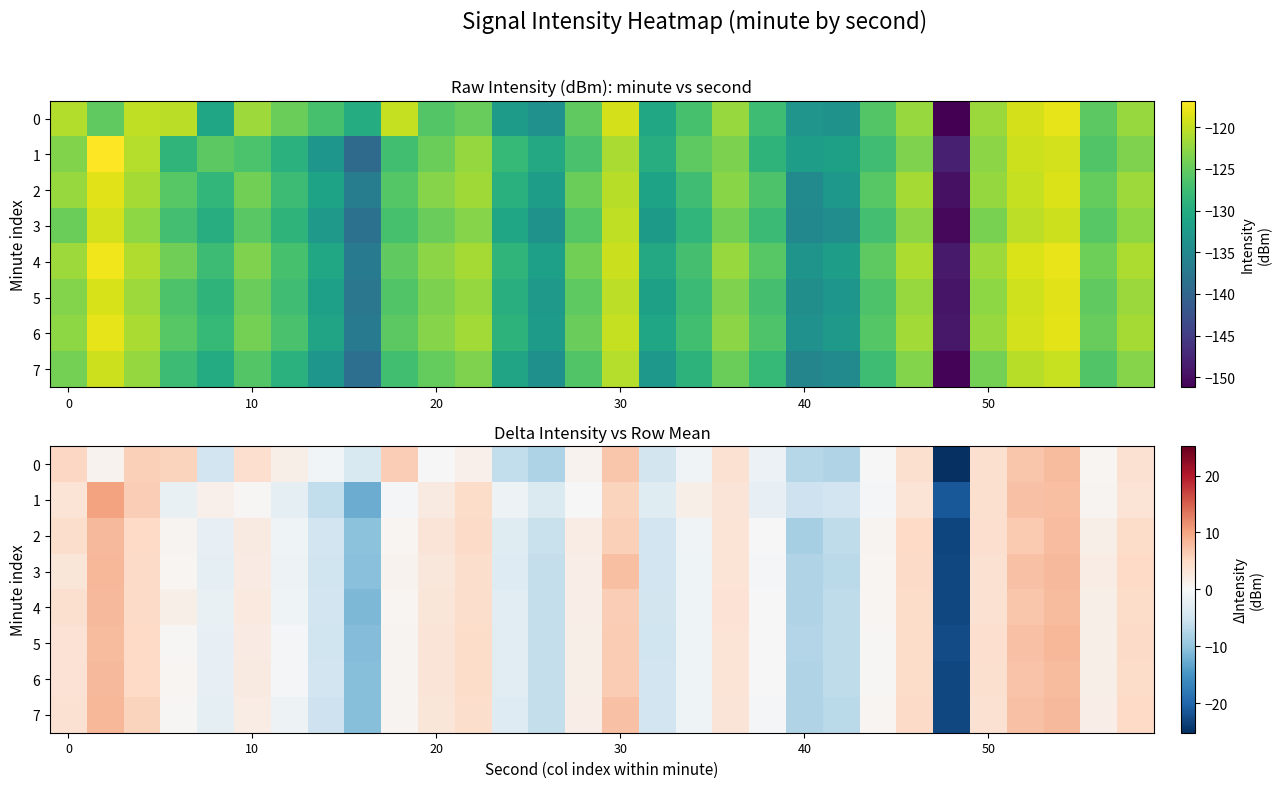

What is the difference between the highest and lowest values at 8?

8.6